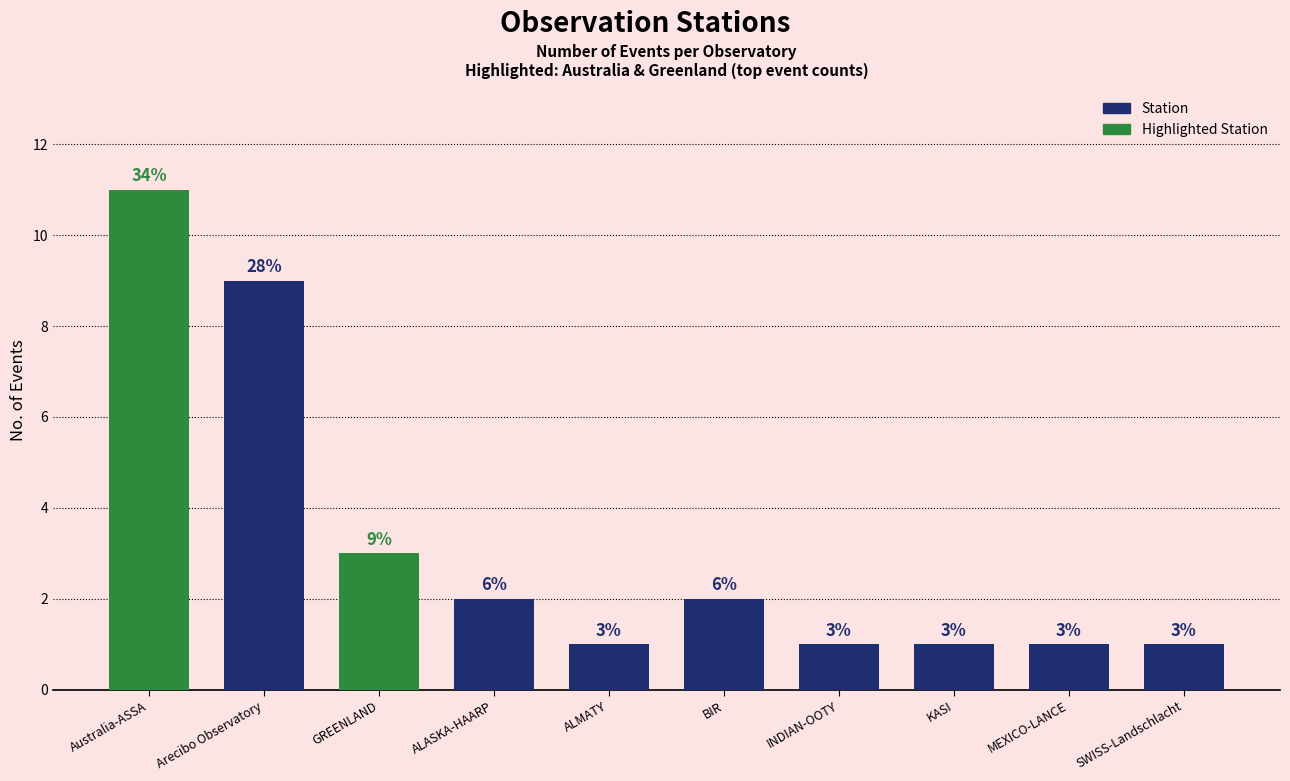

Reading left to right, transcribe all the data shown in this chart.

Australia-ASSA=11	Arecibo Observatory=9	GREENLAND=3	ALASKA-HAARP=2	ALMATY=1	BIR=2	INDIAN-OOTY=1	KASI=1	MEXICO-LANCE=1	SWISS-Landschlacht=1